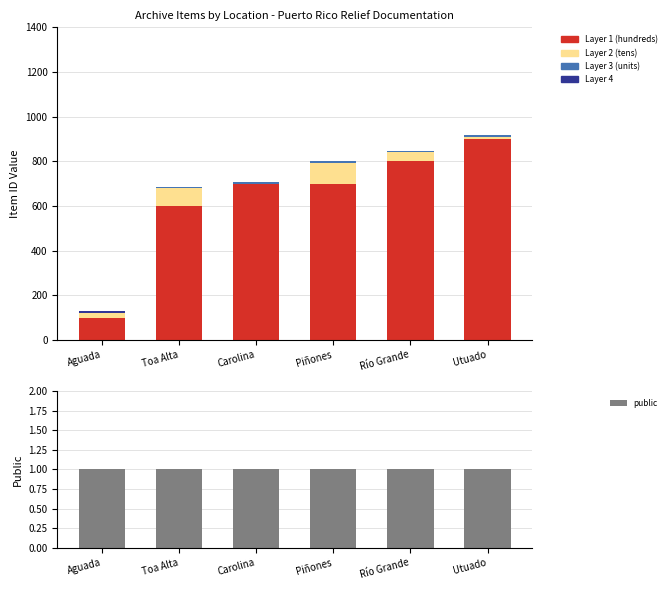

Which label corresponds to the largest value in the chart?

Utuado